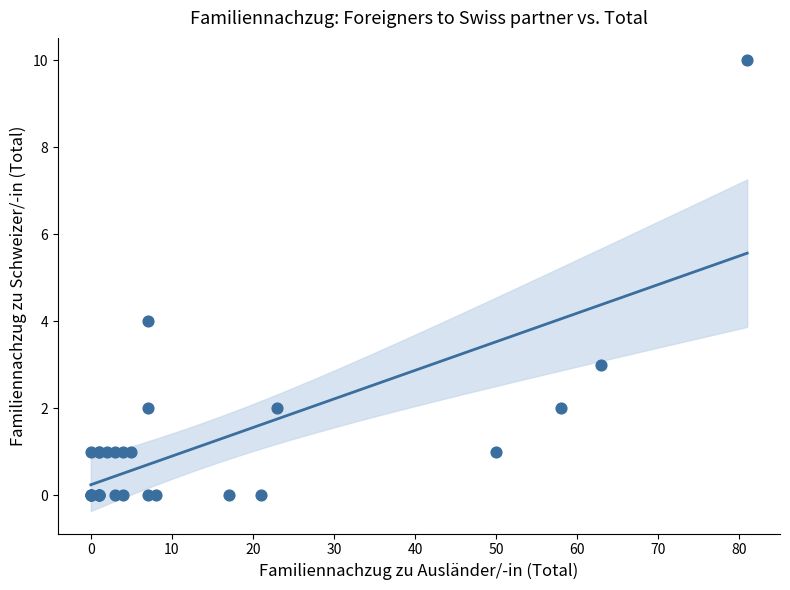

What Y value in the scatter plot is closest to 5?

4